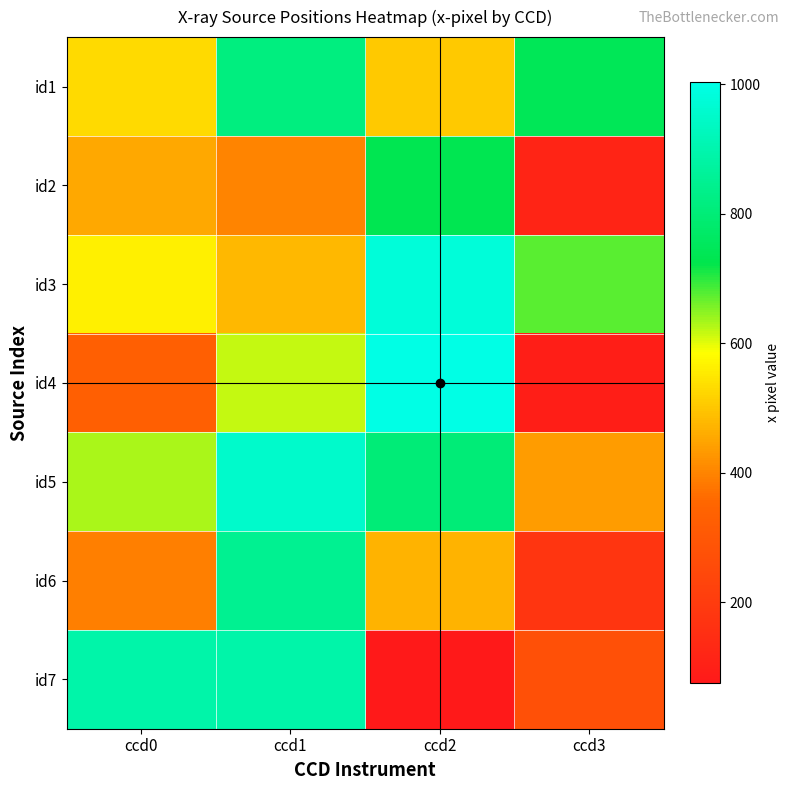

At ccd3, list the series in order from largest to smallest.

id1, id3, id5, id7, id6, id2, id4